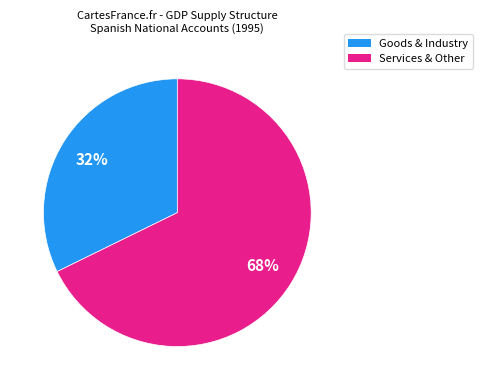

Is there any slice that represents more than half of the pie?

Yes